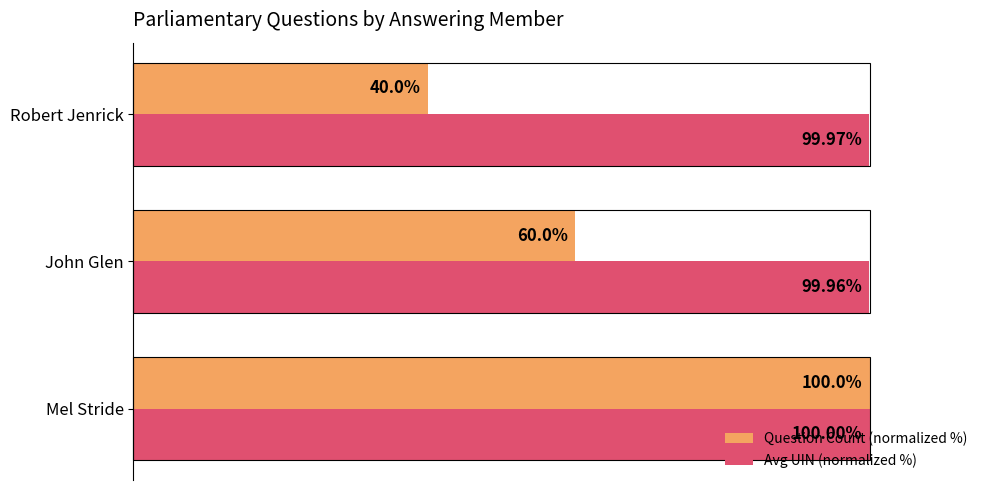

Is the value of Avg UIN (normalized %) at Mel Stride greater than the value of Question Count (normalized %) at Robert Jenrick?

Yes